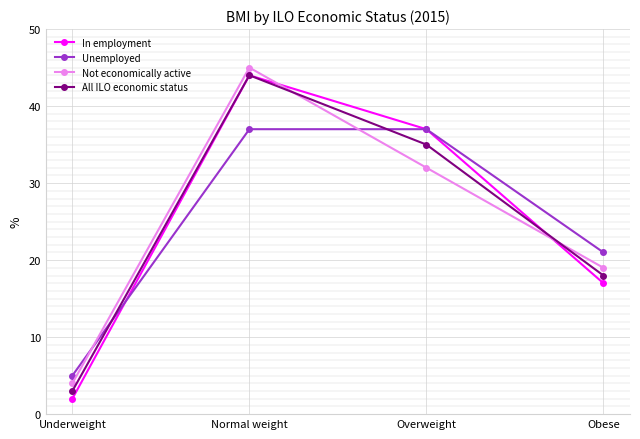

Reading left to right, extract all data points from this chart.

In employment: 2	44	37	17
Unemployed: 5	37	37	21
Not economically active: 4	45	32	19
All ILO economic status: 3	44	35	18